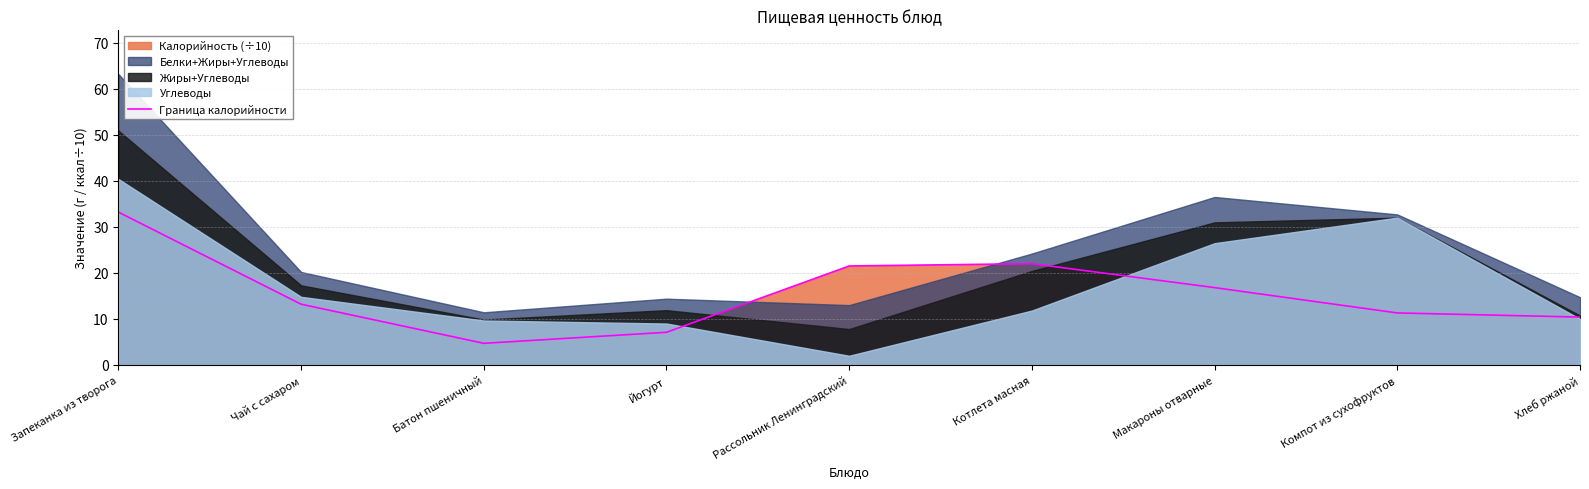

What is the sum of the values at Чай с сахаром and Рассольник Ленинградский?

34.7